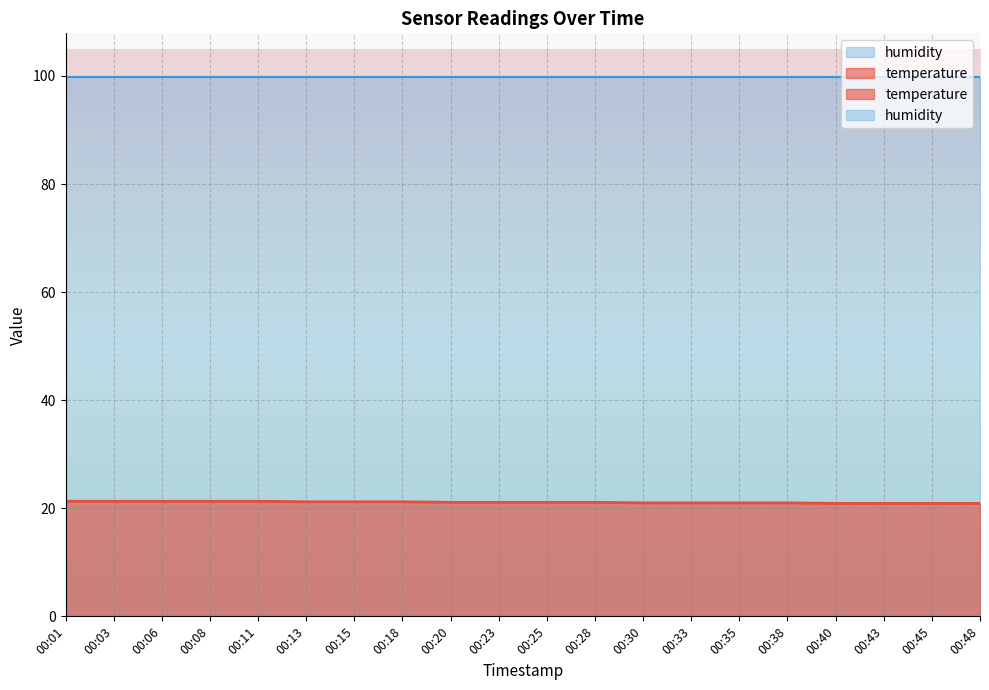

What is the ratio of the value at 00:40 to the value at 00:18?

1.0